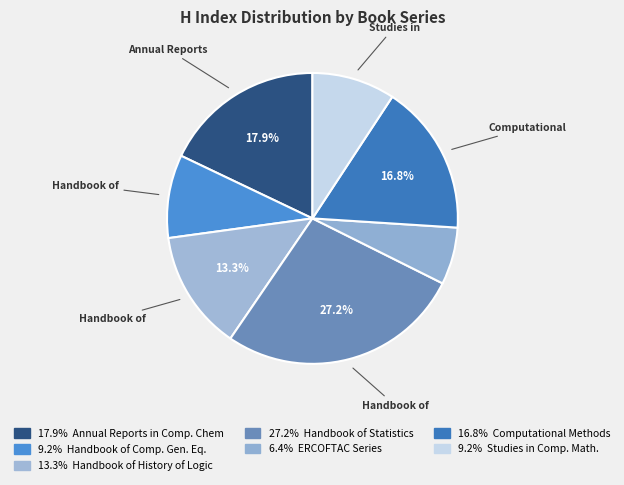

Does any single category account for the majority?

No